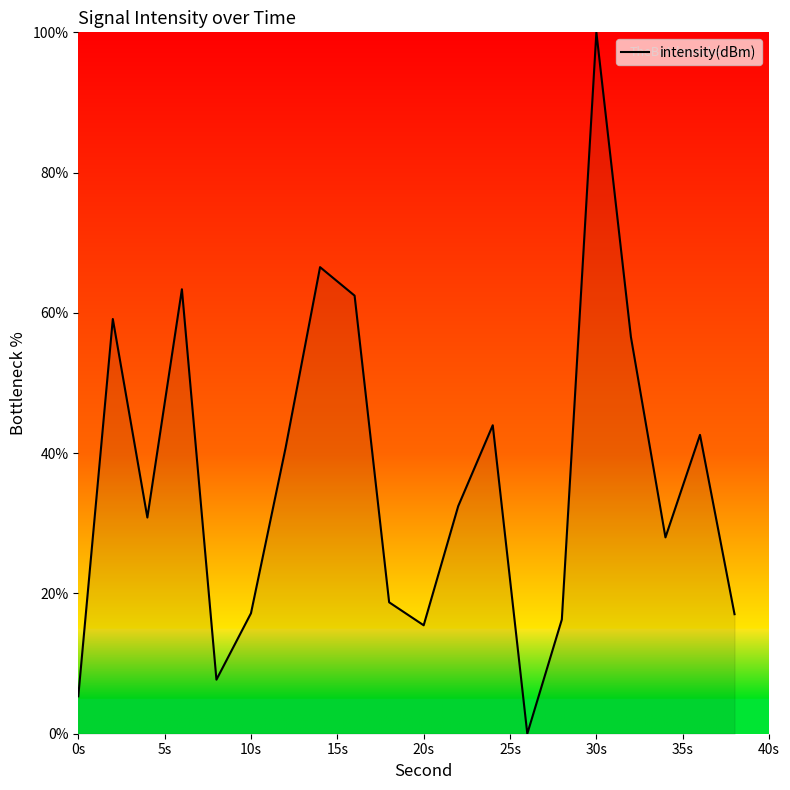

What is the difference between the maximum and minimum values?

100.0